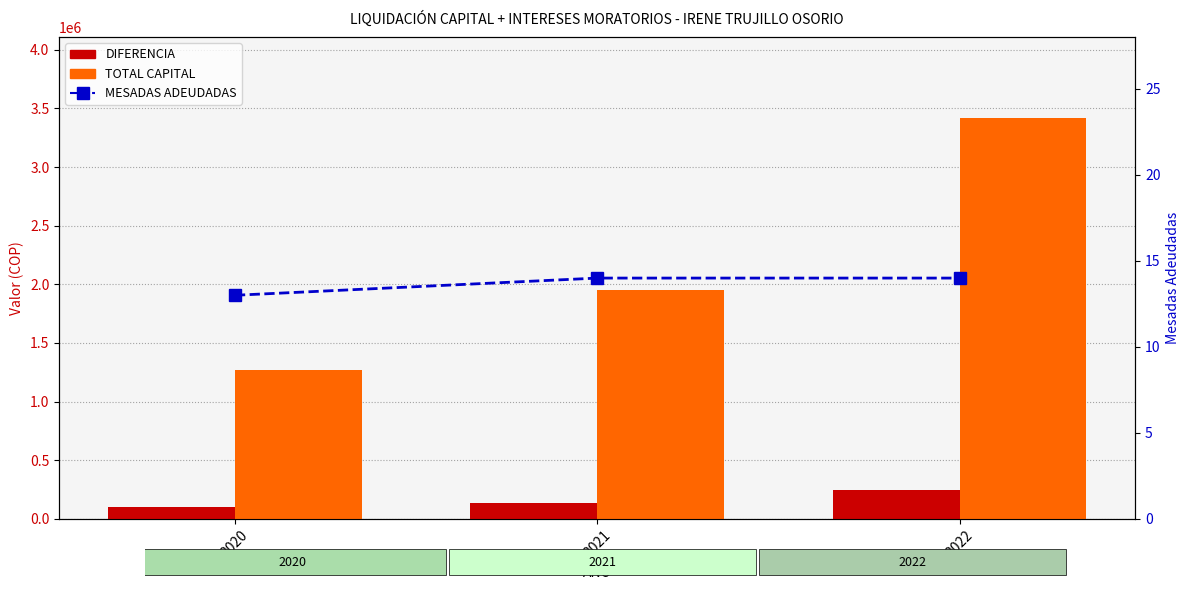

List the labels in order of MESADAS ADEUDADAS value, largest first.

2021, 2022, 2020